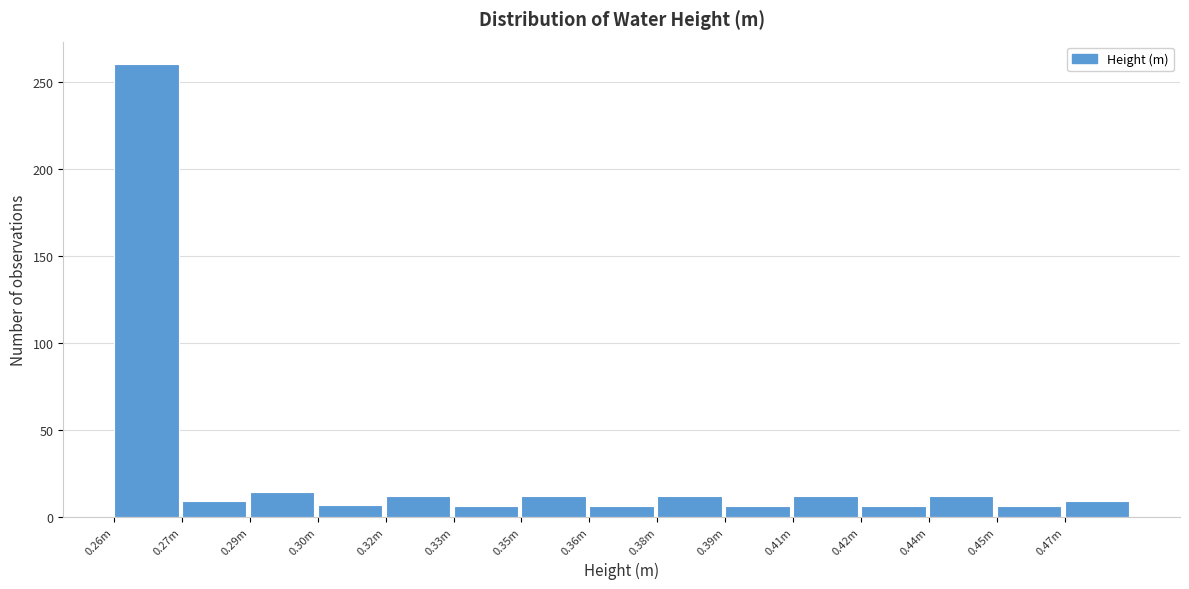

What is the average value?

26